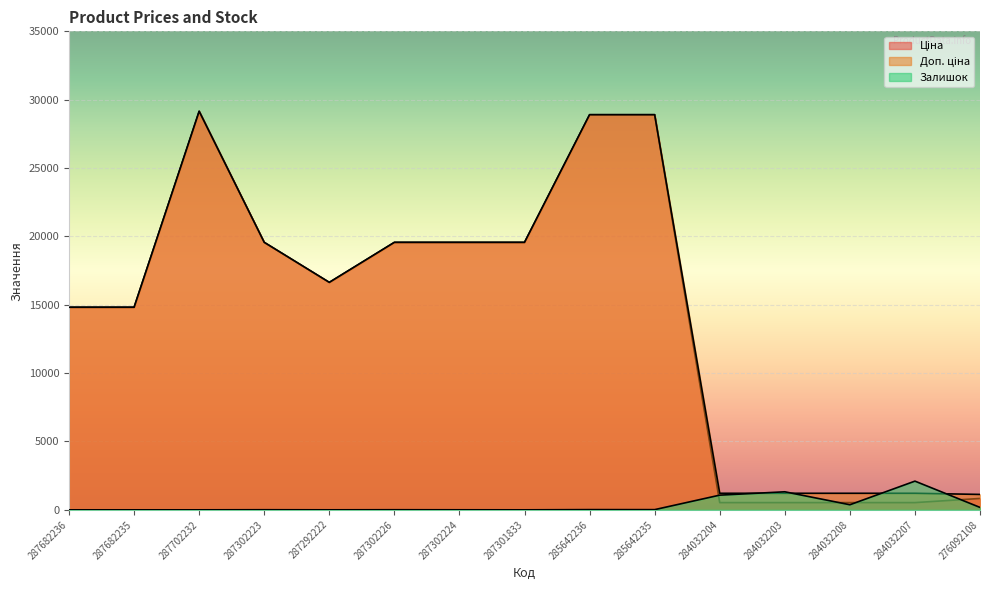

What is the value of the Ціна point at the 5th from the left?

16636.8